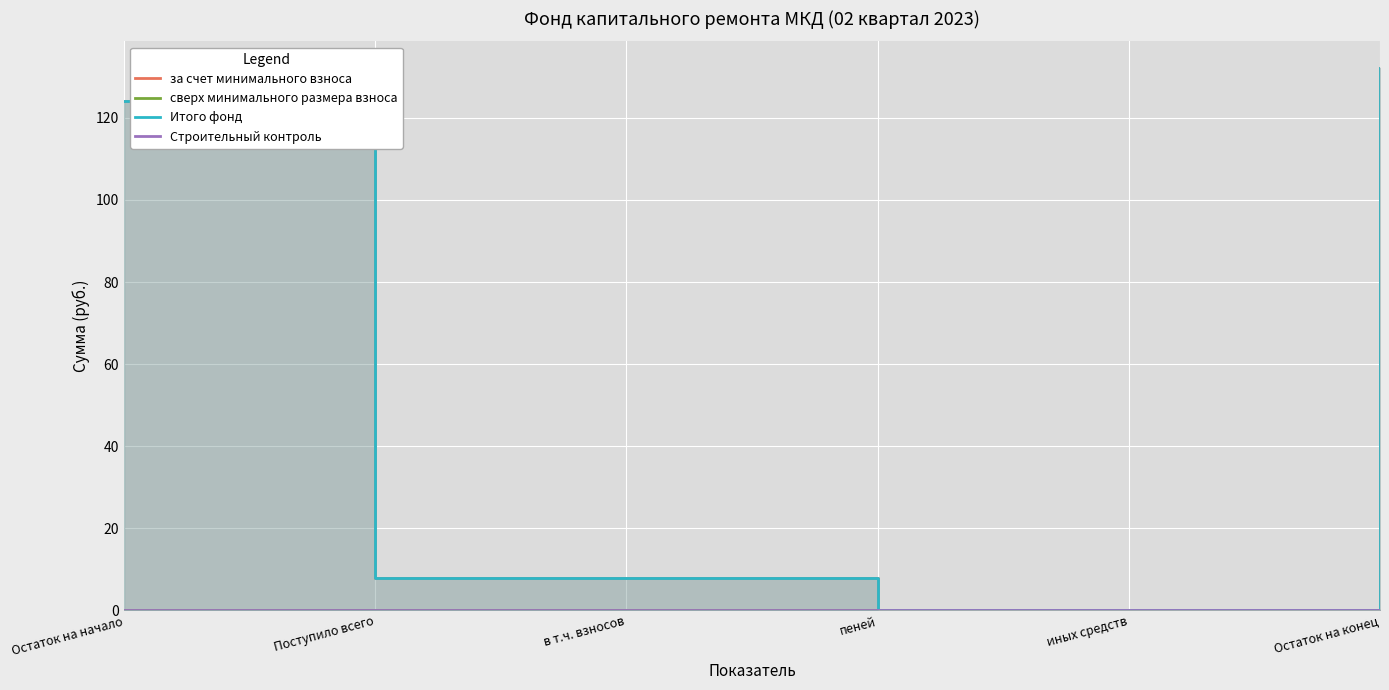

True or false: Строительный контроль has more than 2 interior local peaks.

False